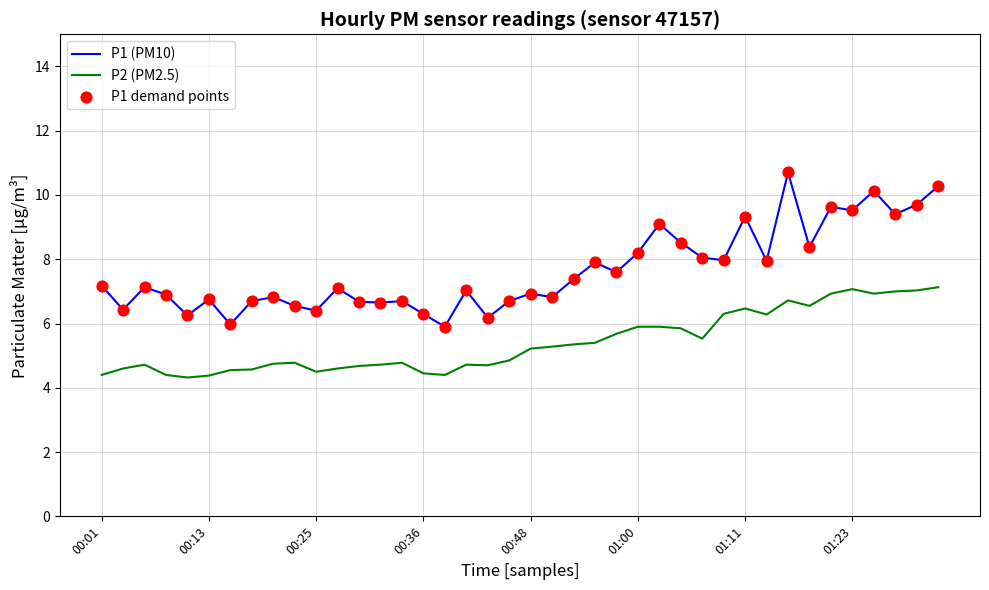

True or false: P2 (PM2.5) and P1 (PM10) intersect in this chart.

False